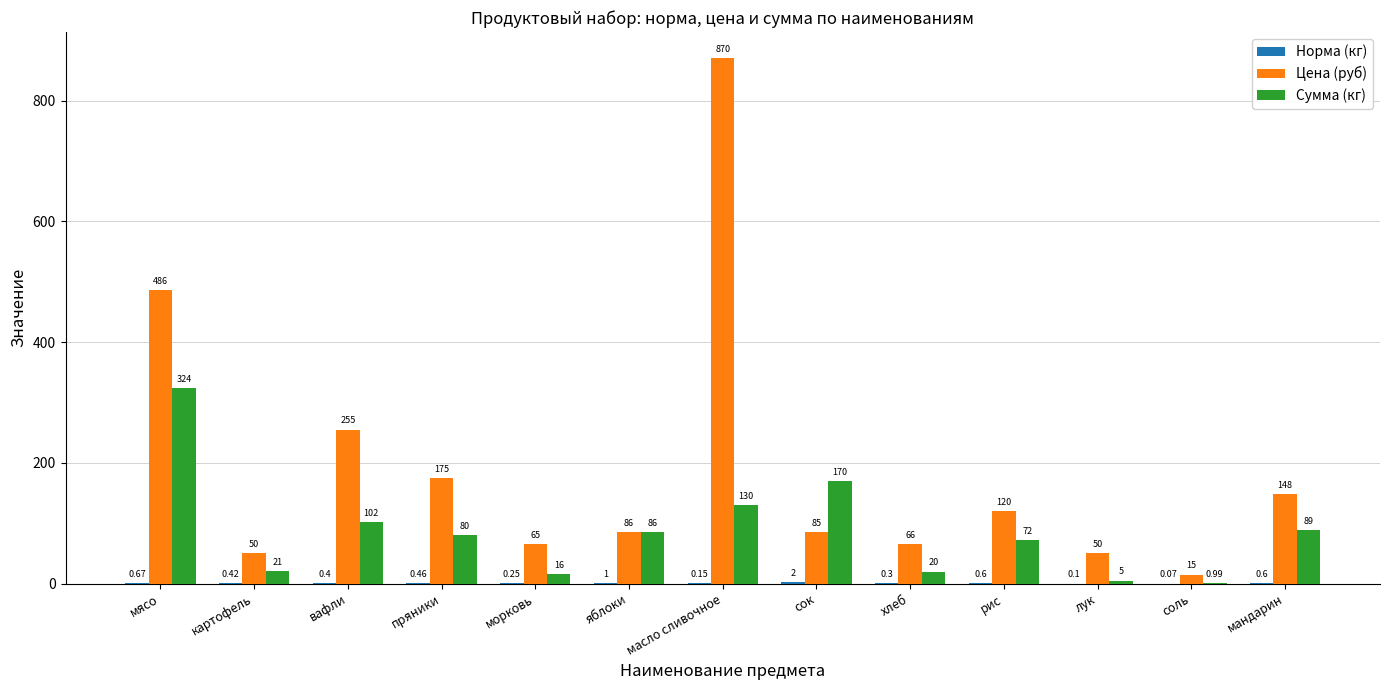

Where does the Сумма (кг) series first go above 80?

мясо